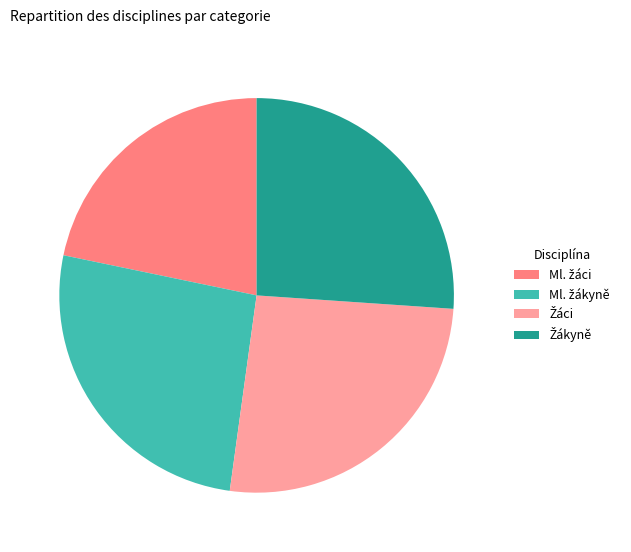

Is there any slice that represents more than half of the pie?

No